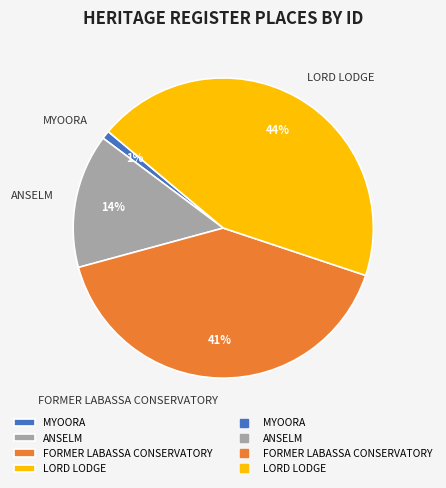

Which has a higher value, FORMER LABASSA CONSERVATORY or MYOORA?

FORMER LABASSA CONSERVATORY